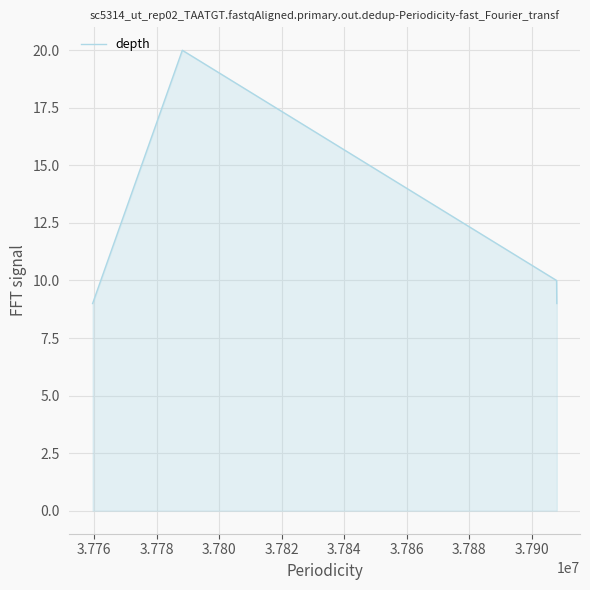

What is the difference between the maximum and minimum values?

11